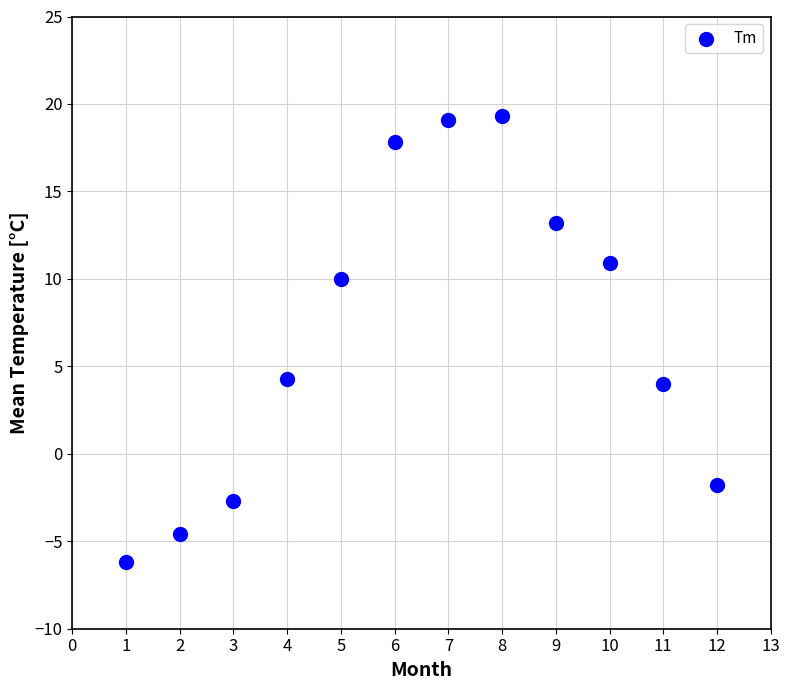

What is the range of Y values (max minus min)?

25.5